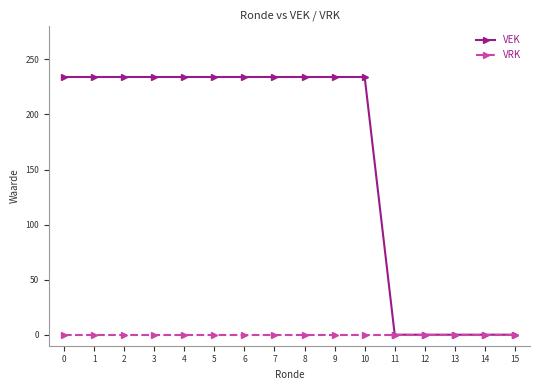

What are all the series names shown in the legend?

VEK, VRK